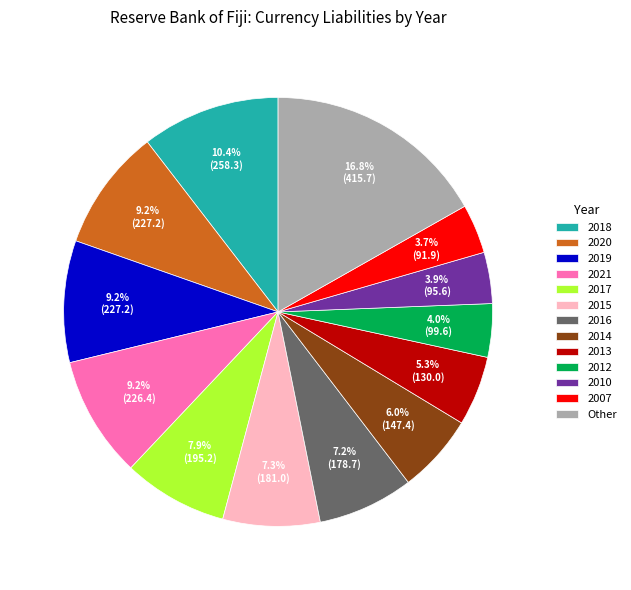

To the nearest percent, what is the difference between the largest and smallest slice percentages?

13%